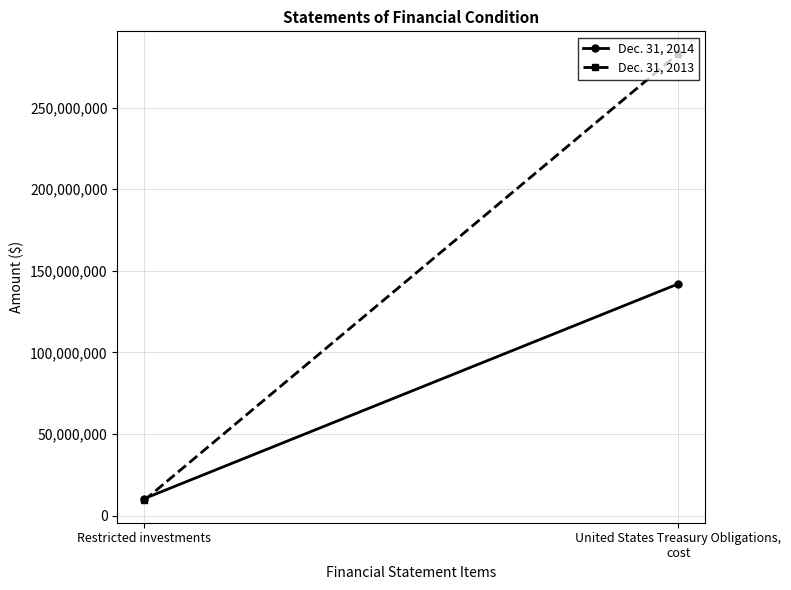

At which category is the sum across all series the highest?

United States Treasury Obligations, cost